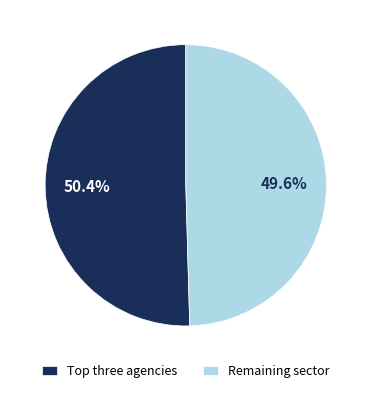

What percentage is NOT represented by Remaining sector?

50.4%